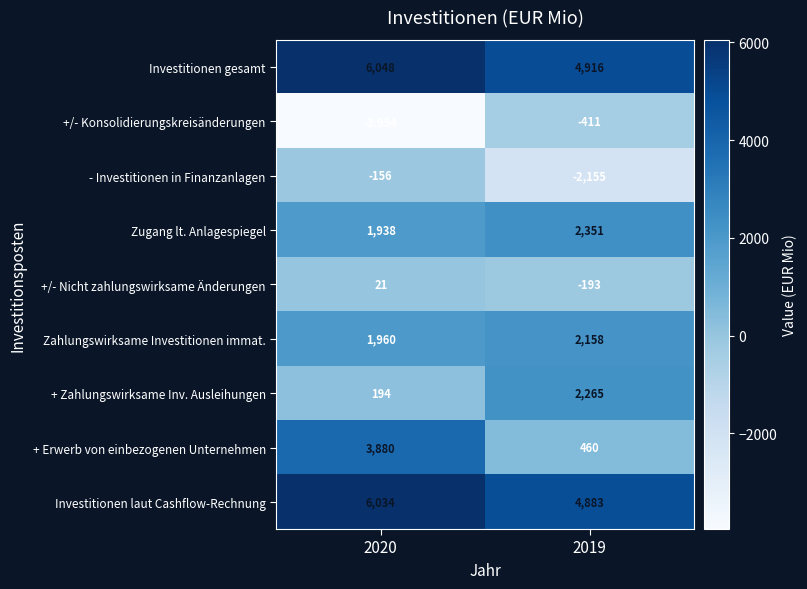

Rank the series by their maximum value, from lowest to highest.

+/- Konsolidierungskreisänderungen, - Investitionen in Finanzanlagen, +/- Nicht zahlungswirksame Änderungen, Zahlungswirksame Investitionen immat., + Zahlungswirksame Inv. Ausleihungen, Zugang lt. Anlagespiegel, + Erwerb von einbezogenen Unternehmen, Investitionen laut Cashflow-Rechnung, Investitionen gesamt